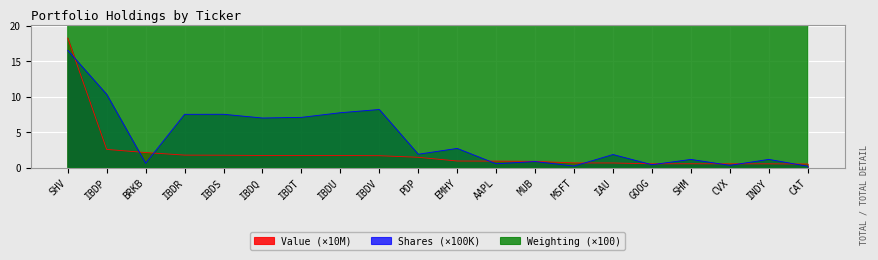

Where does the Shares or principal amount series first go above 1?

SHV